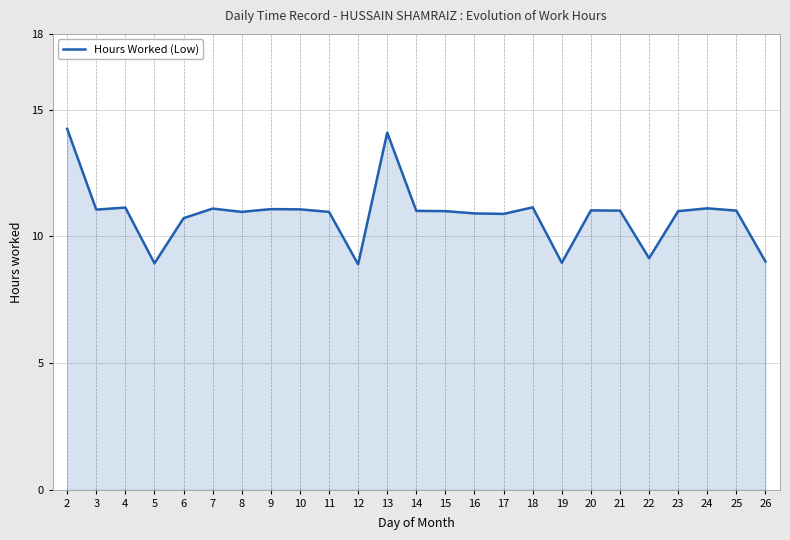

What is the ratio of the value at 12 to the value at 11?

0.8